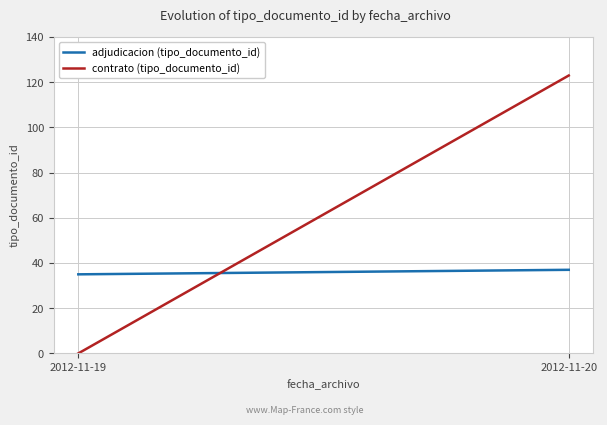

How many contrato (tipo_documento_id) values are between 0 and 123?

2